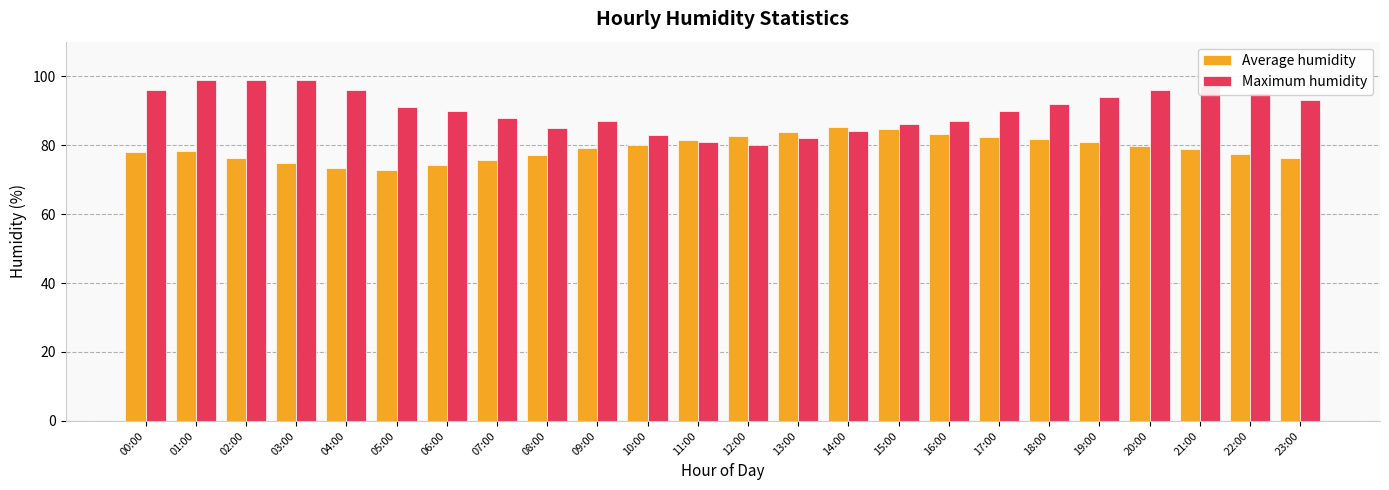

What is the lowest value of the Maximum humidity series?

80.0